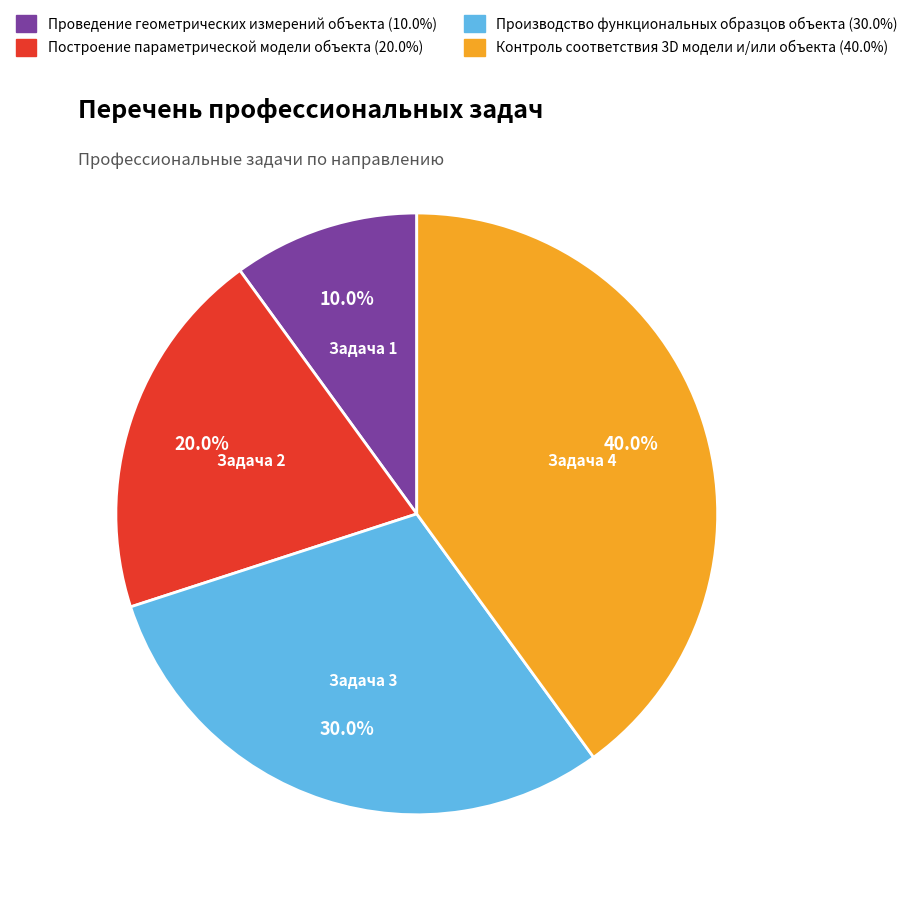

Is the sum of Проведение геометрических измерений объекта and Построение параметрической модели объекта greater than half?

No